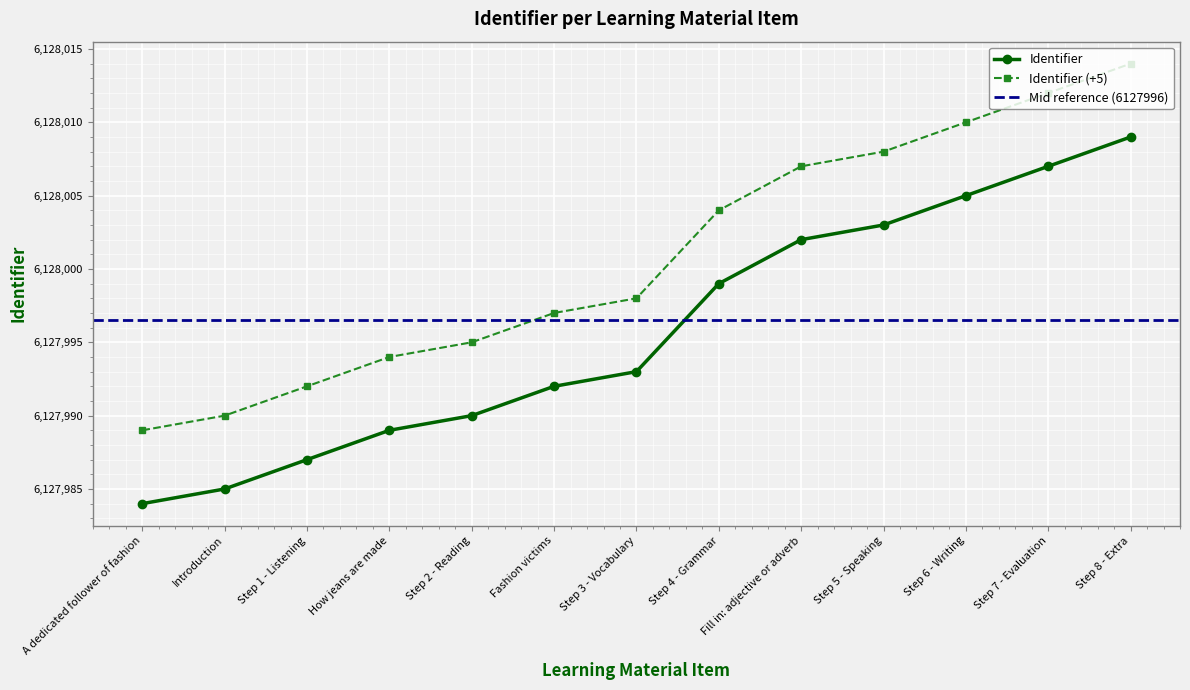

Which label corresponds to the largest value in the chart?

Step 8 - Extra